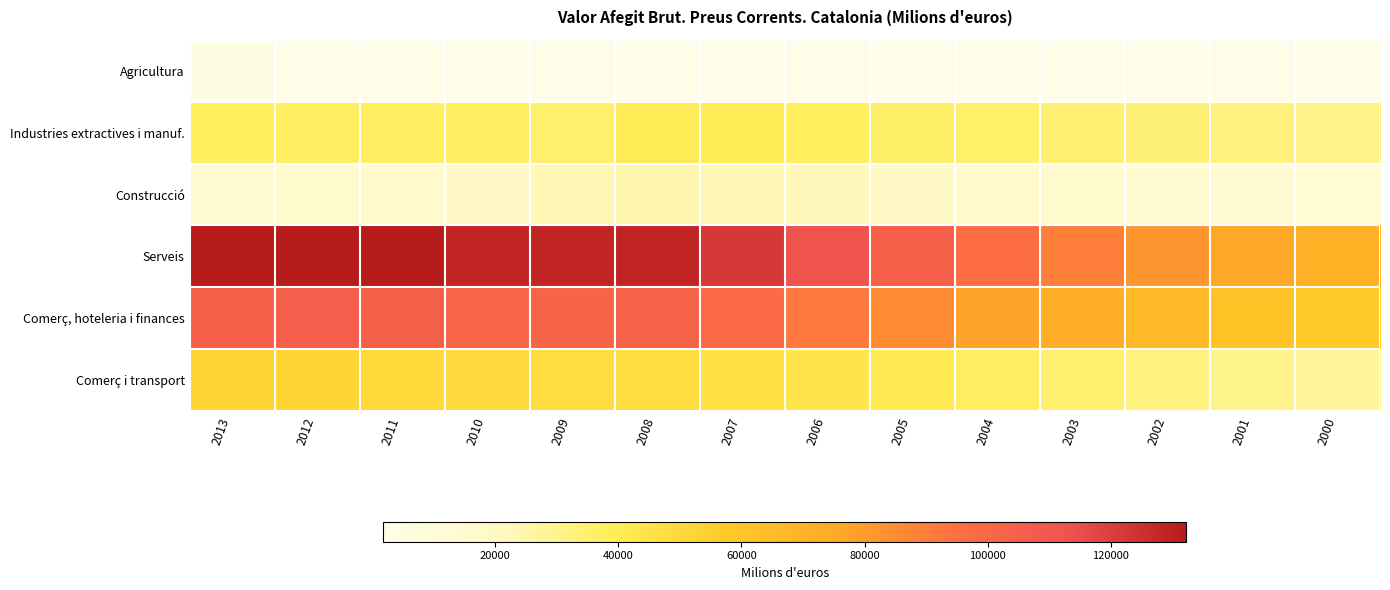

What is the difference between the highest and lowest values at 2002?

80240